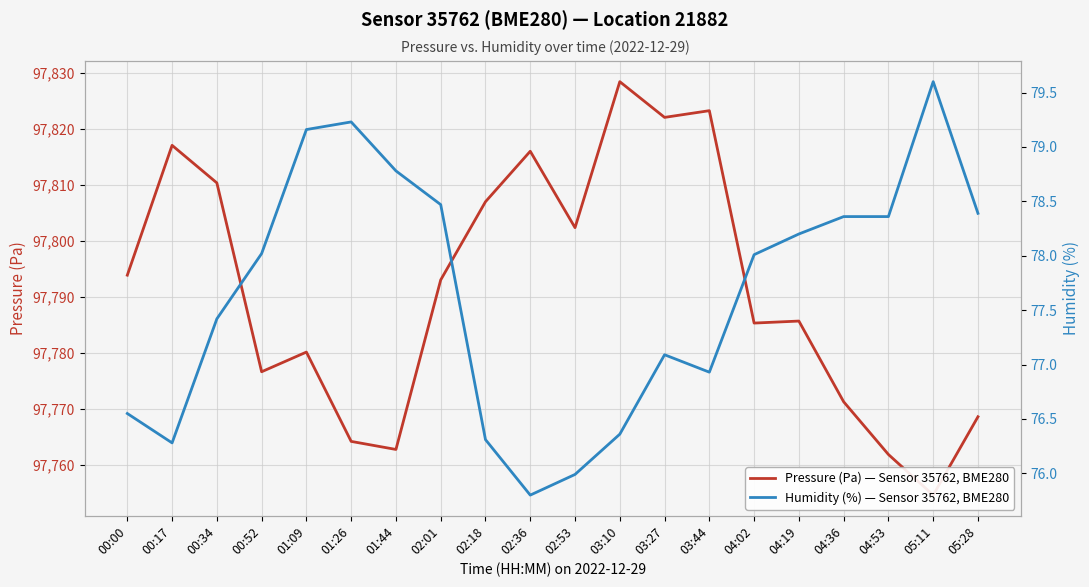

What is the lowest value of the Humidity (%) — Sensor 35762, BME280 series?

75.8